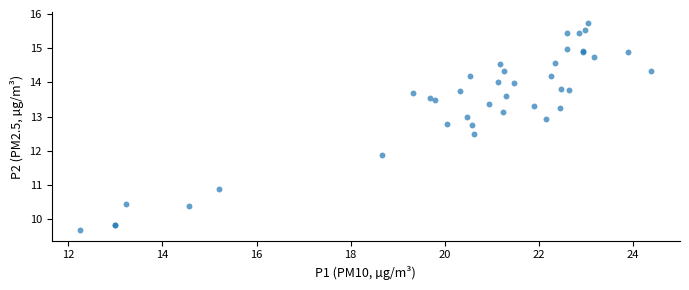

What Y value in the scatter plot is closest to 12?

11.9